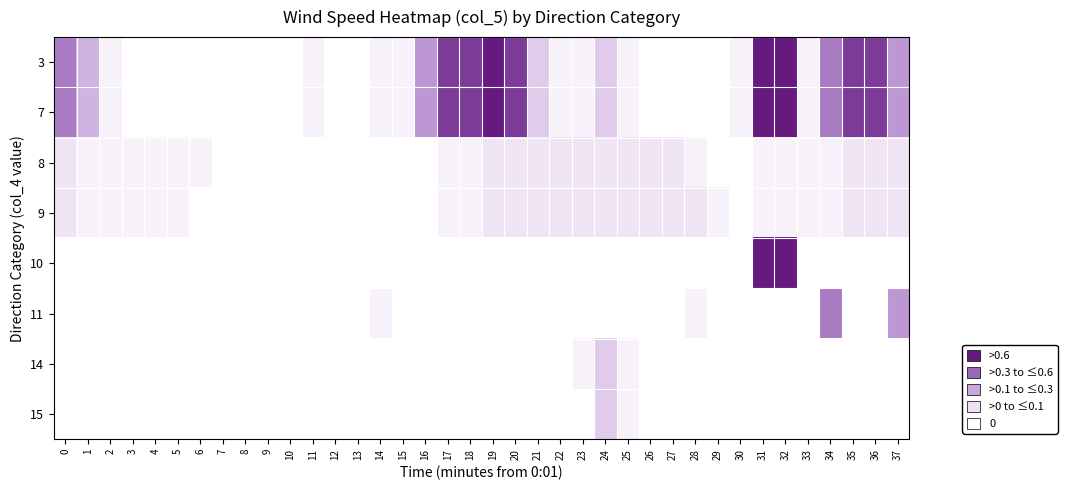

Reading right to left, extract all data points from this chart.

3: 37=0.5	36=0.8	35=0.8	34=0.6	33=0.1	32=0.9	31=0.9	30=0.1	29=0.0	28=0.0	27=0.0	26=0.0	25=0.1	24=0.3	23=0.1	22=0.1	21=0.3	20=0.8	19=0.9	18=0.8	17=0.8	16=0.5	15=0.1	14=0.1	13=0.0	12=0.0	11=0.1	10=0.0	9=0.0	8=0.0	7=0.0	6=0.0	5=0.0	4=0.0	3=0.0	2=0.1	1=0.4	0=0.6
7: 37=0.5	36=0.8	35=0.8	34=0.6	33=0.1	32=0.9	31=0.9	30=0.1	29=0.0	28=0.0	27=0.0	26=0.0	25=0.1	24=0.3	23=0.1	22=0.1	21=0.3	20=0.8	19=0.9	18=0.8	17=0.8	16=0.5	15=0.1	14=0.1	13=0.0	12=0.0	11=0.1	10=0.0	9=0.0	8=0.0	7=0.0	6=0.0	5=0.0	4=0.0	3=0.0	2=0.1	1=0.4	0=0.6
8: 37=0.2	36=0.2	35=0.2	34=0.1	33=0.1	32=0.1	31=0.1	30=0.0	29=0.0	28=0.1	27=0.2	26=0.2	25=0.2	24=0.2	23=0.2	22=0.2	21=0.2	20=0.2	19=0.2	18=0.1	17=0.1	16=0.0	15=0.0	14=0.0	13=0.0	12=0.0	11=0.0	10=0.0	9=0.0	8=0.0	7=0.0	6=0.1	5=0.1	4=0.1	3=0.1	2=0.1	1=0.1	0=0.2
9: 37=0.2	36=0.2	35=0.2	34=0.1	33=0.1	32=0.1	31=0.1	30=0.0	29=0.1	28=0.2	27=0.2	26=0.2	25=0.2	24=0.2	23=0.2	22=0.2	21=0.2	20=0.2	19=0.2	18=0.1	17=0.1	16=0.0	15=0.0	14=0.0	13=0.0	12=0.0	11=0.0	10=0.0	9=0.0	8=0.0	7=0.0	6=0.0	5=0.1	4=0.1	3=0.1	2=0.1	1=0.1	0=0.2
10: 37=0.0	36=0.0	35=0.0	34=0.0	33=0.0	32=0.9	31=0.9	30=0.0	29=0.0	28=0.0	27=0.0	26=0.0	25=0.0	24=0.0	23=0.0	22=0.0	21=0.0	20=0.0	19=0.0	18=0.0	17=0.0	16=0.0	15=0.0	14=0.0	13=0.0	12=0.0	11=0.0	10=0.0	9=0.0	8=0.0	7=0.0	6=0.0	5=0.0	4=0.0	3=0.0	2=0.0	1=0.0	0=0.0
11: 37=0.5	36=0.0	35=0.0	34=0.6	33=0.0	32=0.0	31=0.0	30=0.0	29=0.0	28=0.1	27=0.0	26=0.0	25=0.0	24=0.0	23=0.0	22=0.0	21=0.0	20=0.0	19=0.0	18=0.0	17=0.0	16=0.0	15=0.0	14=0.1	13=0.0	12=0.0	11=0.0	10=0.0	9=0.0	8=0.0	7=0.0	6=0.0	5=0.0	4=0.0	3=0.0	2=0.0	1=0.0	0=0.0
14: 37=0.0	36=0.0	35=0.0	34=0.0	33=0.0	32=0.0	31=0.0	30=0.0	29=0.0	28=0.0	27=0.0	26=0.0	25=0.1	24=0.3	23=0.1	22=0.0	21=0.0	20=0.0	19=0.0	18=0.0	17=0.0	16=0.0	15=0.0	14=0.0	13=0.0	12=0.0	11=0.0	10=0.0	9=0.0	8=0.0	7=0.0	6=0.0	5=0.0	4=0.0	3=0.0	2=0.0	1=0.0	0=0.0
15: 37=0.0	36=0.0	35=0.0	34=0.0	33=0.0	32=0.0	31=0.0	30=0.0	29=0.0	28=0.0	27=0.0	26=0.0	25=0.1	24=0.3	23=0.0	22=0.0	21=0.0	20=0.0	19=0.0	18=0.0	17=0.0	16=0.0	15=0.0	14=0.0	13=0.0	12=0.0	11=0.0	10=0.0	9=0.0	8=0.0	7=0.0	6=0.0	5=0.0	4=0.0	3=0.0	2=0.0	1=0.0	0=0.0